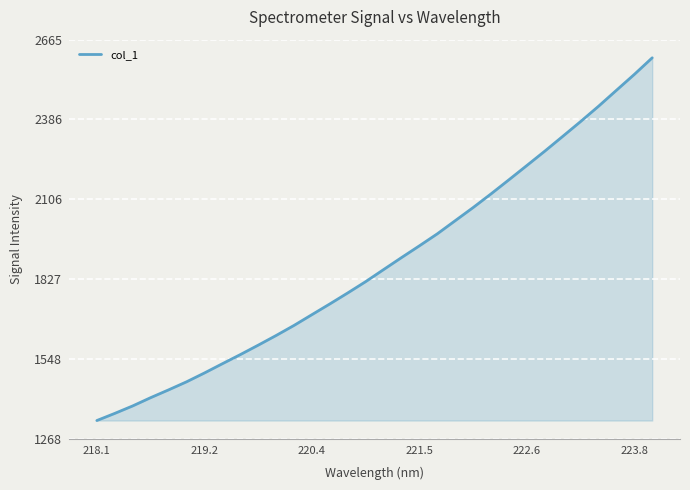

What is the difference between the maximum and minimum values?

1269.8